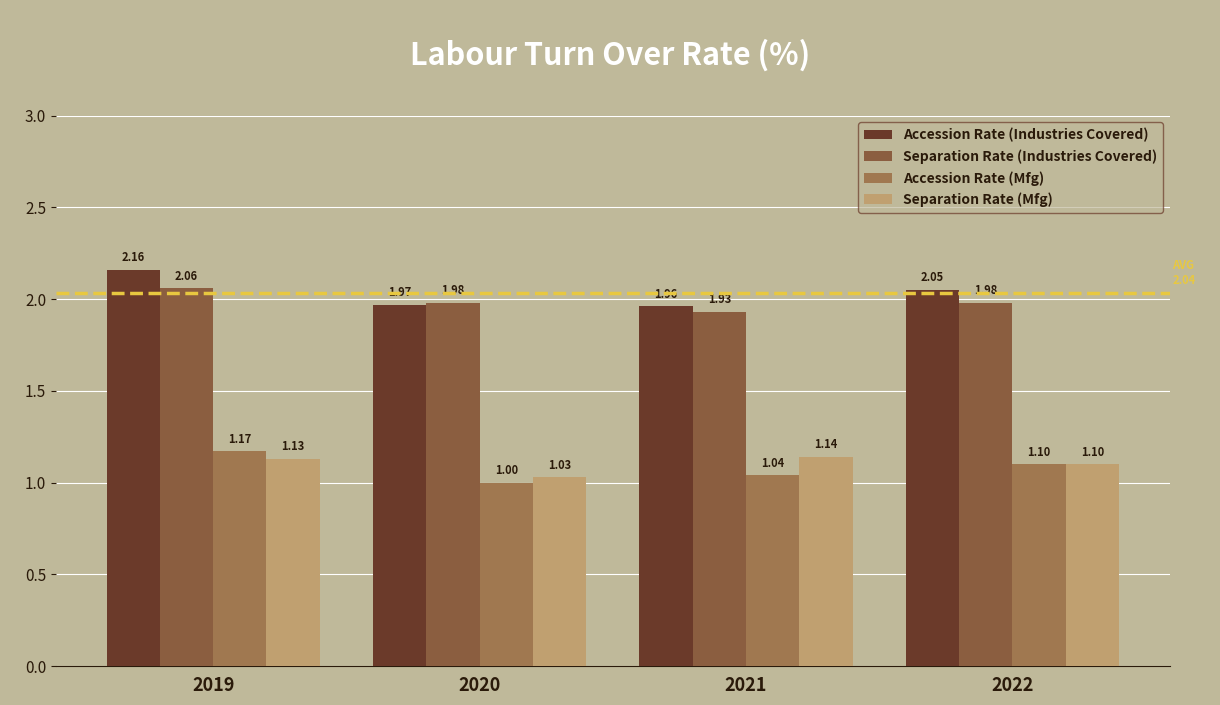

Which label corresponds to the smallest value in the chart?

2020